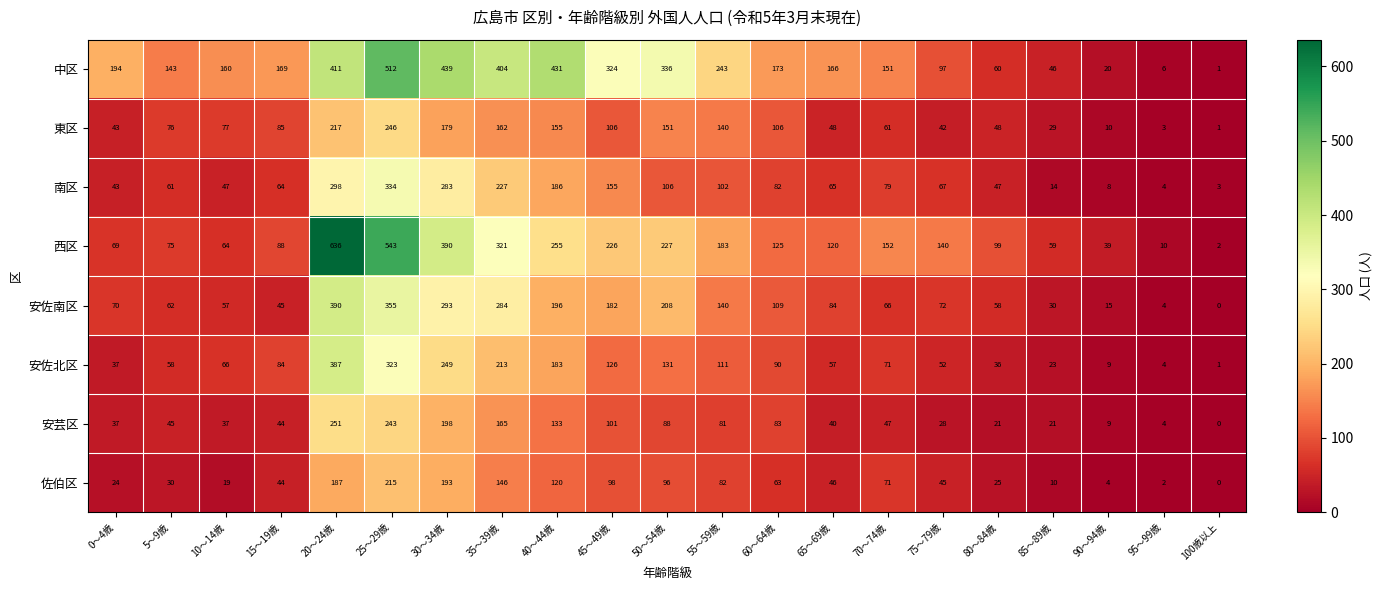

At 60～64歳, list the series in order from largest to smallest.

中区, 西区, 安佐南区, 東区, 安佐北区, 安芸区, 南区, 佐伯区